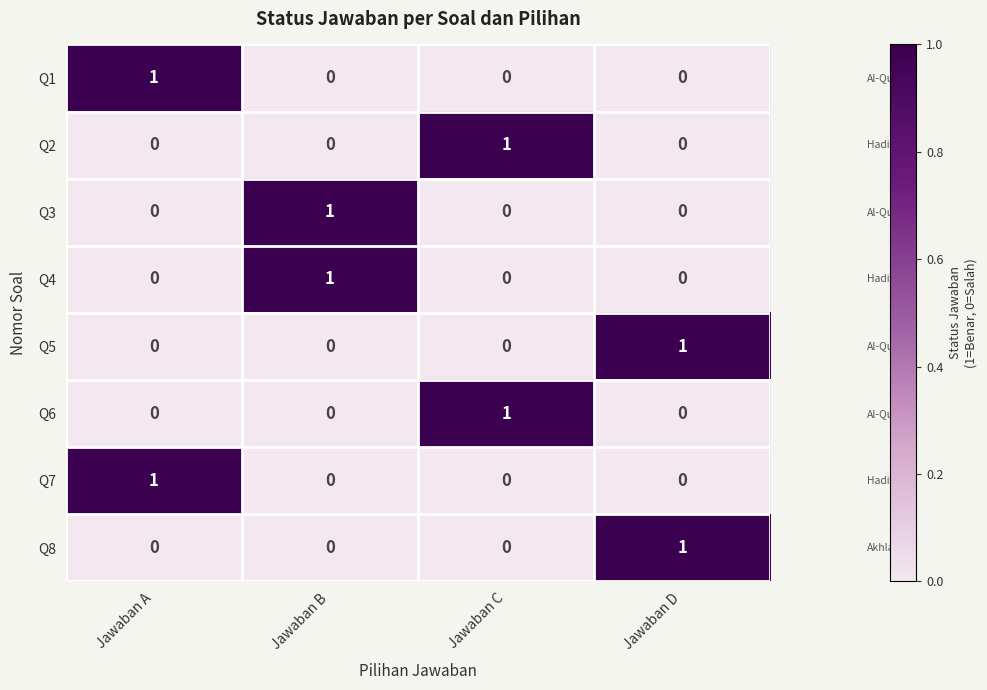

The value of Q2 at Jawaban A is 0. True or false?

True